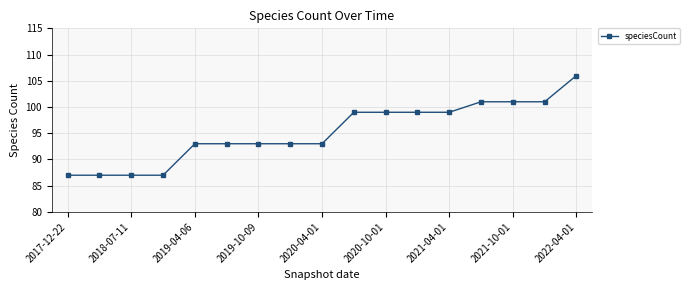

What is the difference between the second highest and second lowest values?

14